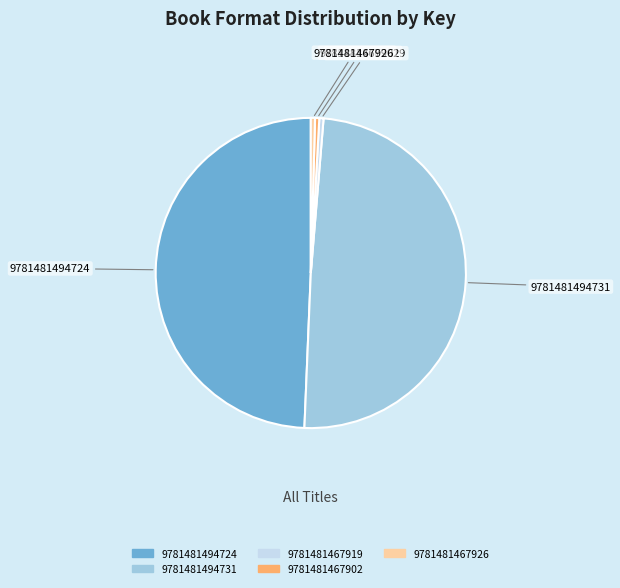

Is it true that 9781481494731 is 49% of the pie?

True